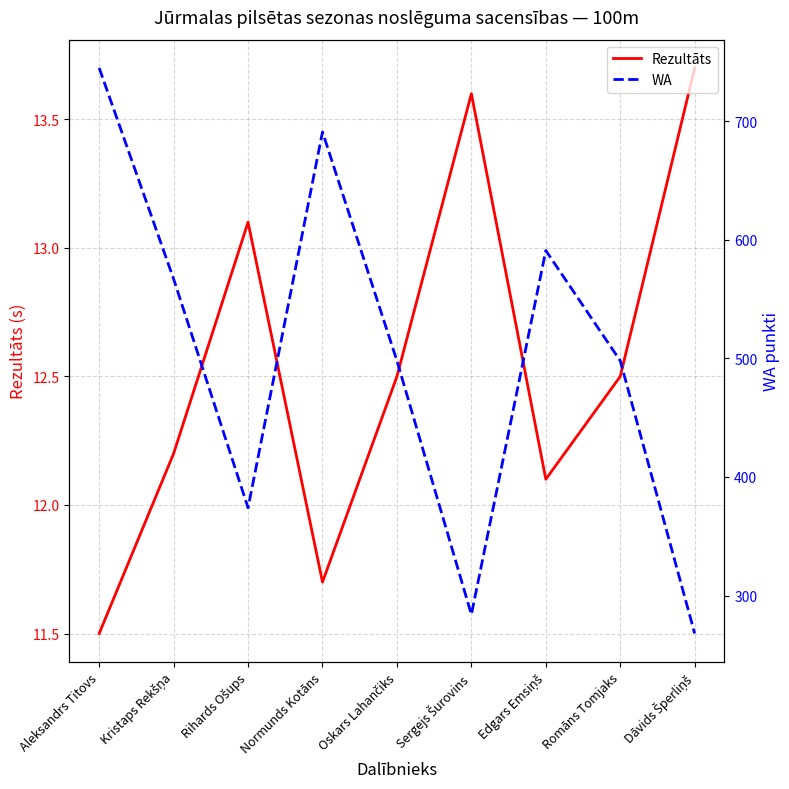

True or false: Rezultāts has a value of 12.5 at Oskars Lahančiks.

True